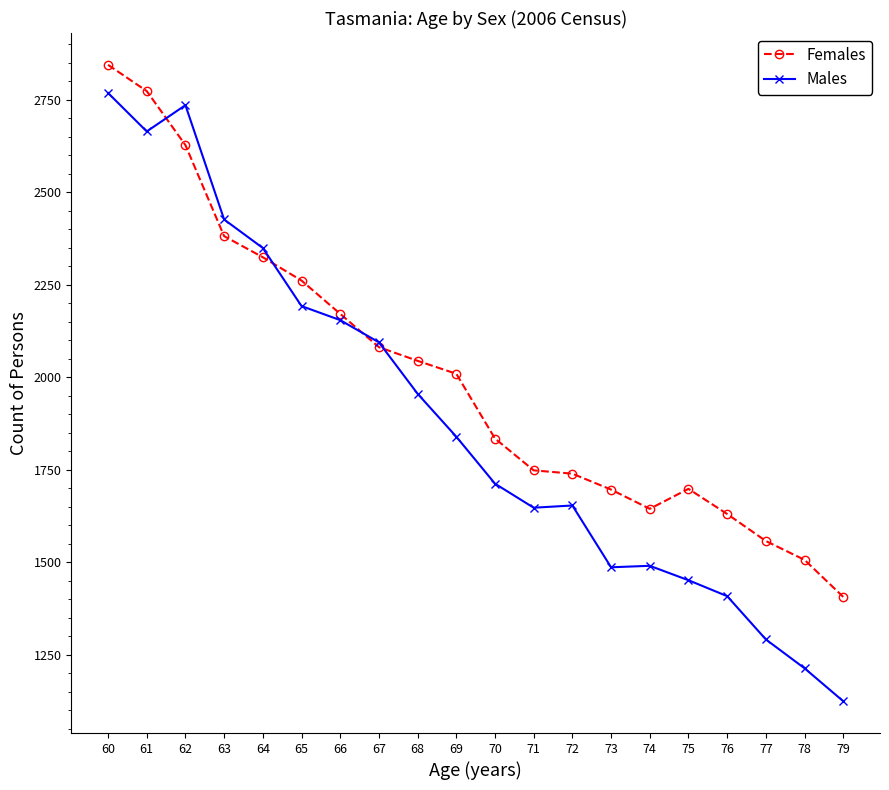

What is the greatest value displayed?

2845